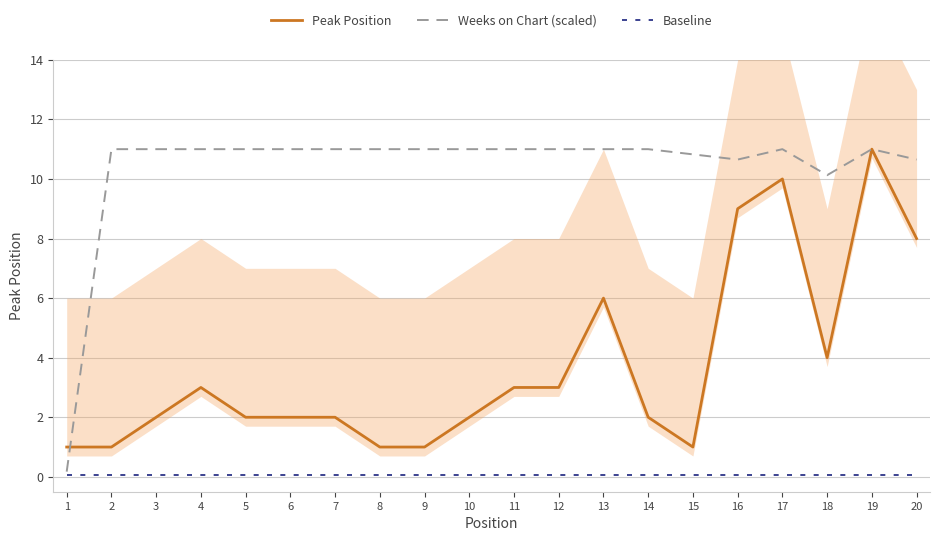

Does the chart display data point markers on the line(s)?

No